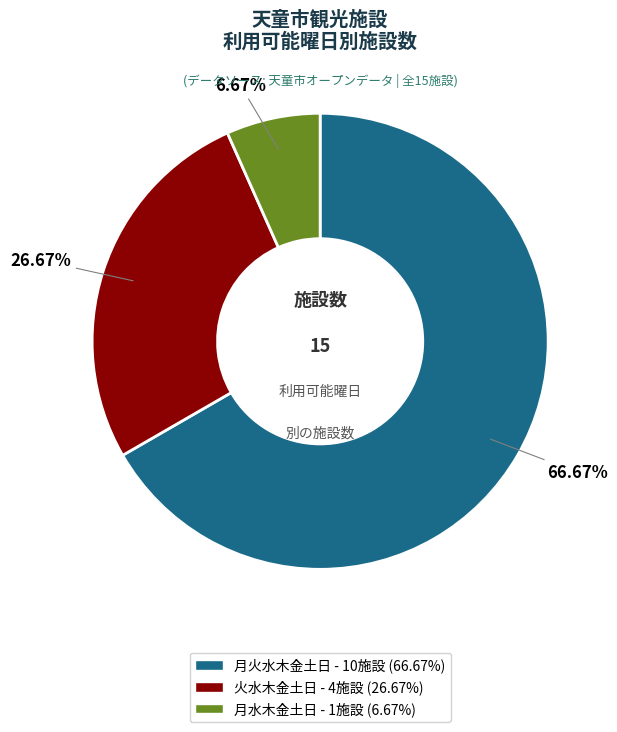

What percentage do 火水木金土日 and 月火水木金土日 together represent?

93.3%